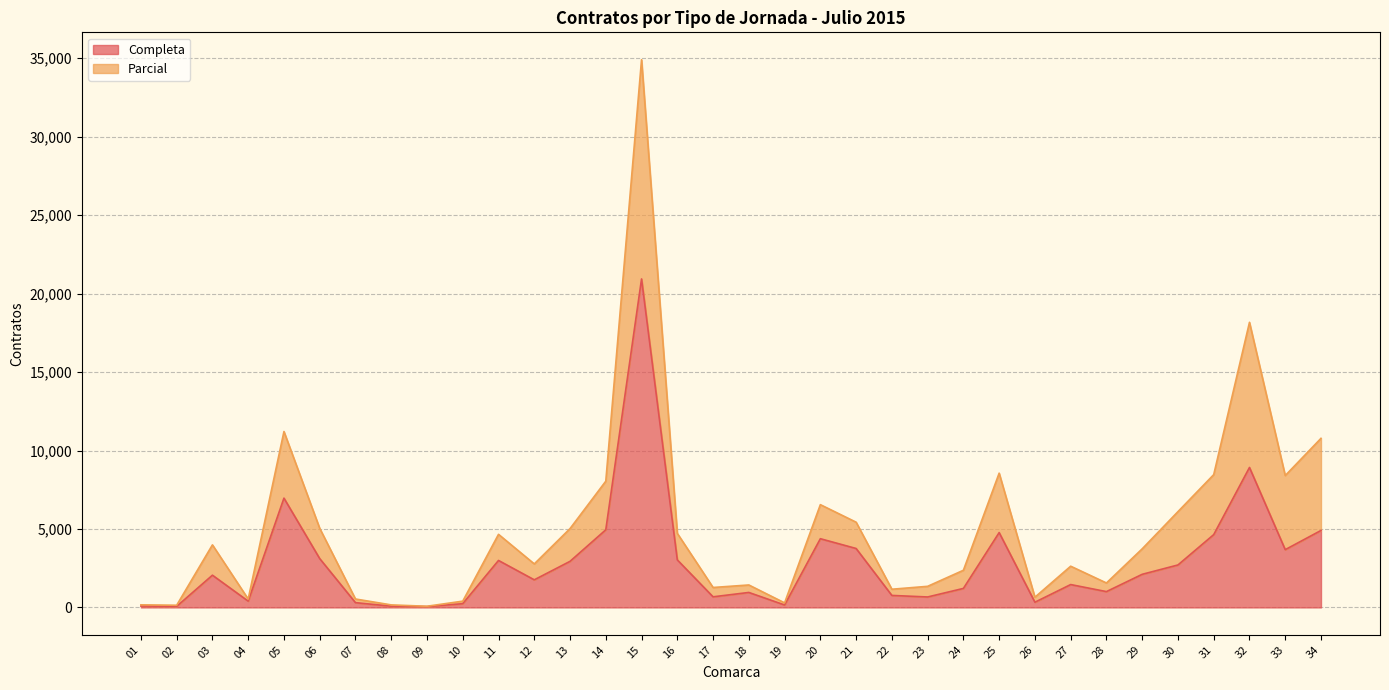

At which category is the sum across all series the highest?

15